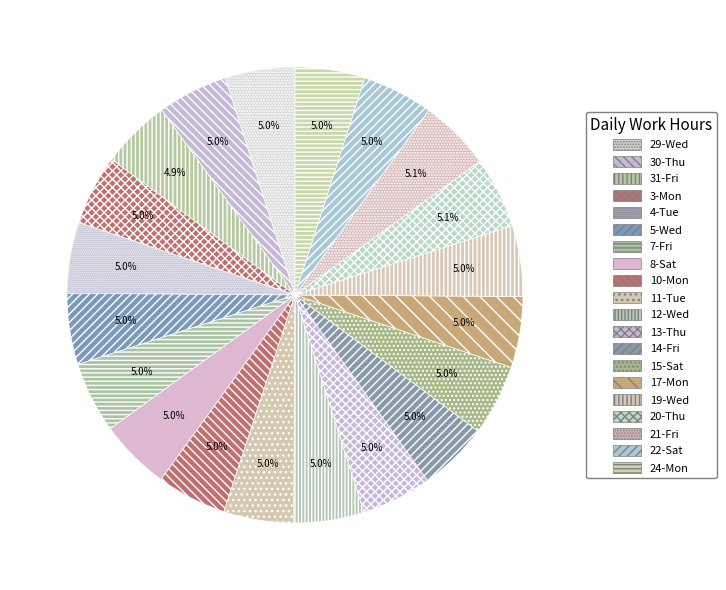

Which slice is the largest?

20-Thu